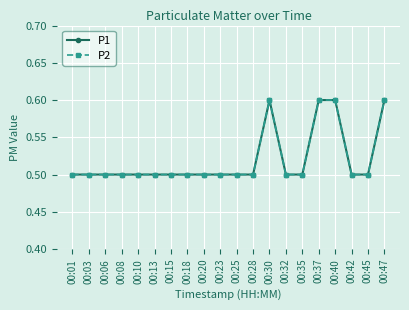

Does the chart display data point markers on the line(s)?

Yes